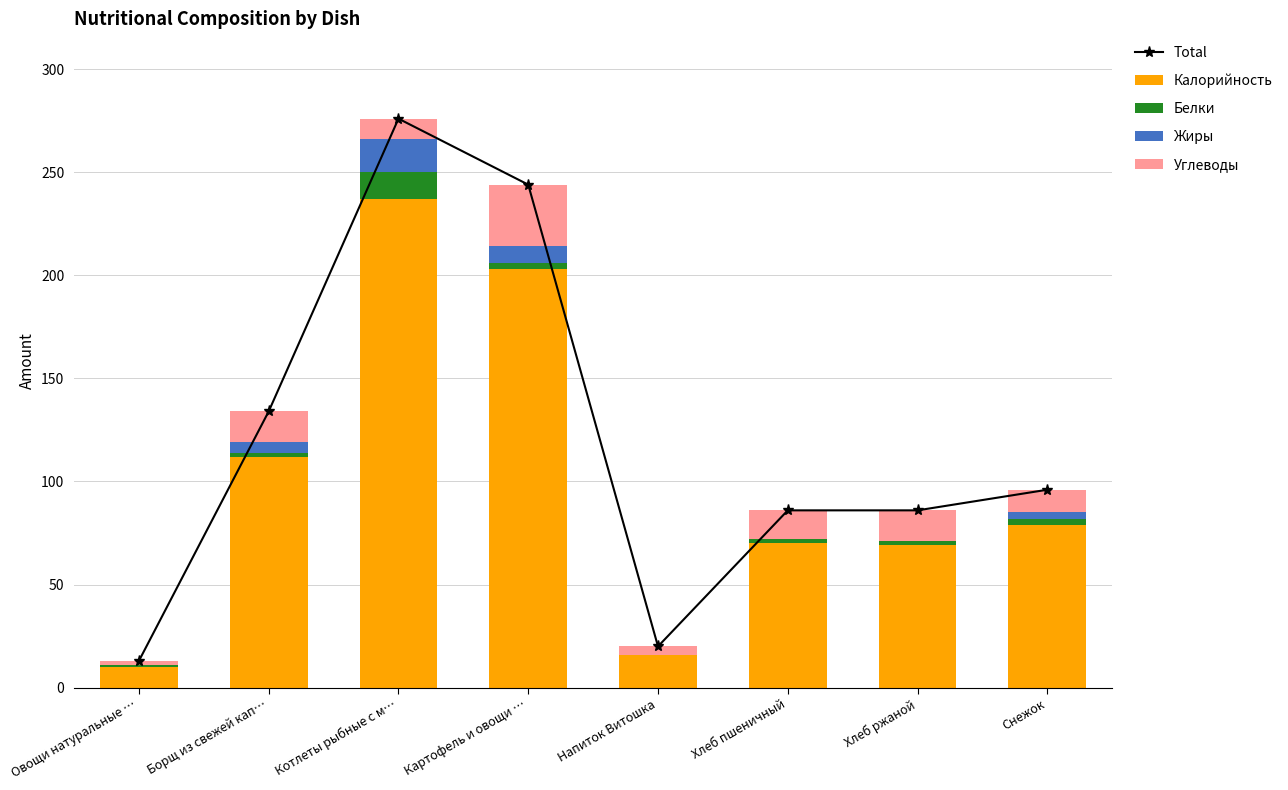

Which series has the widest spread of values?

Total